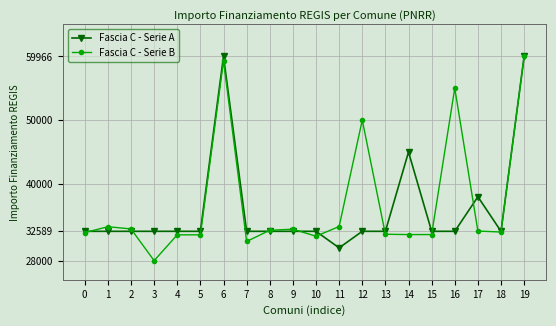

What is the highest value of the Fascia C - Serie B series?

59966.0